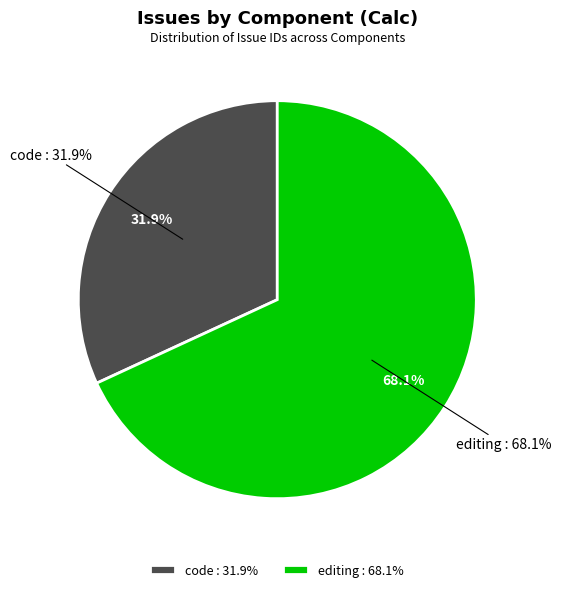

Which category accounts for the majority?

editing